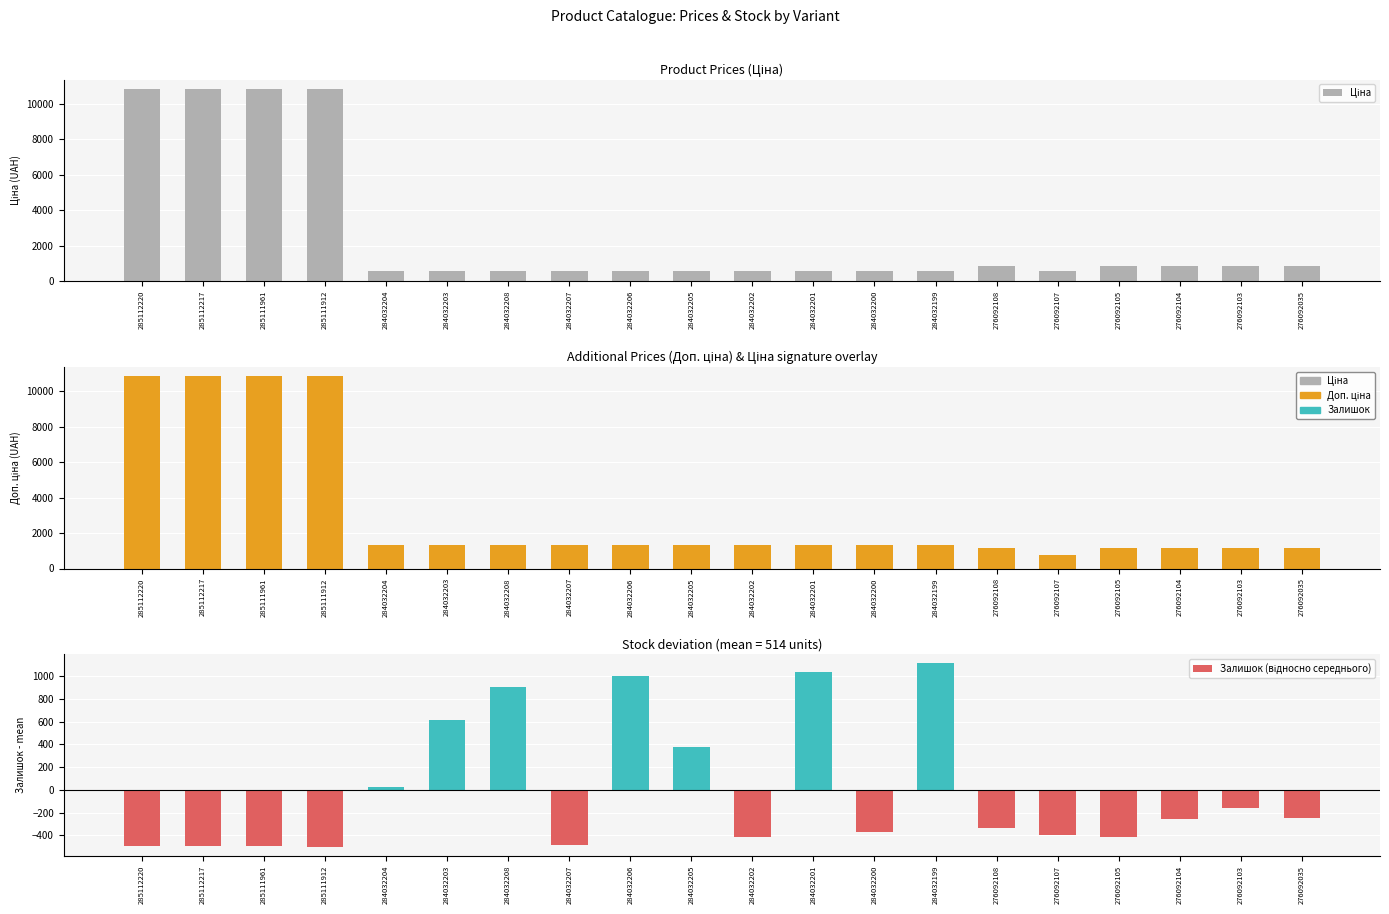

What is the sum of all Ціна values?

53930.2